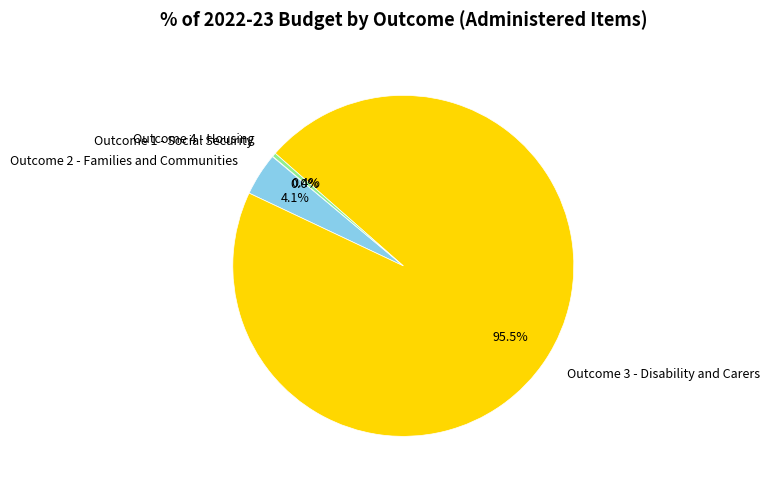

Is there a majority slice in this chart?

Yes